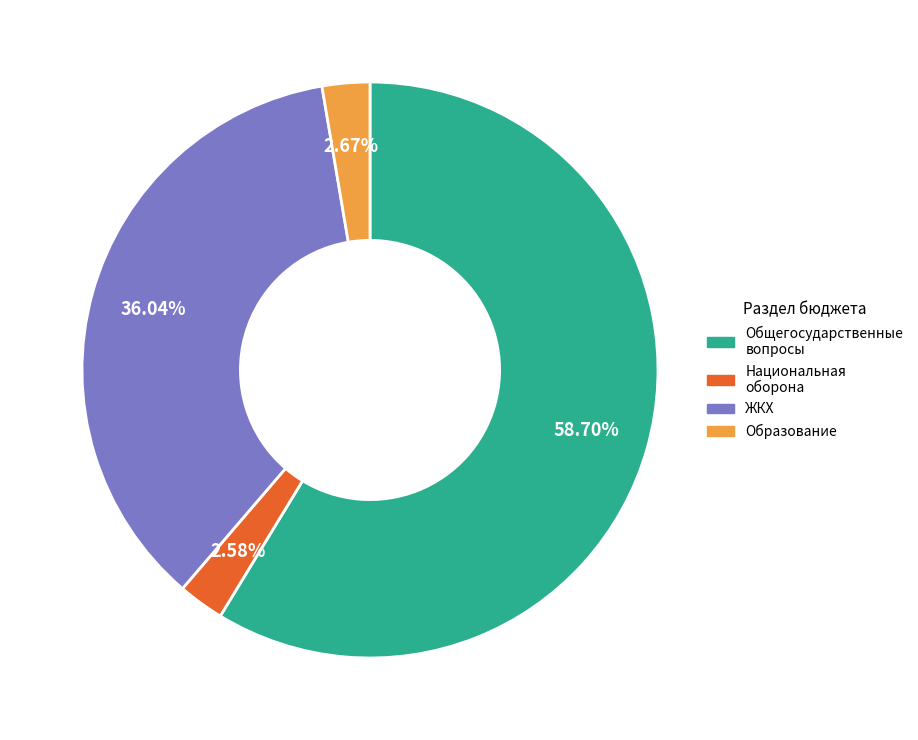

Combined, do Общегосударственные вопросы and Национальная оборона account for over 50%?

Yes